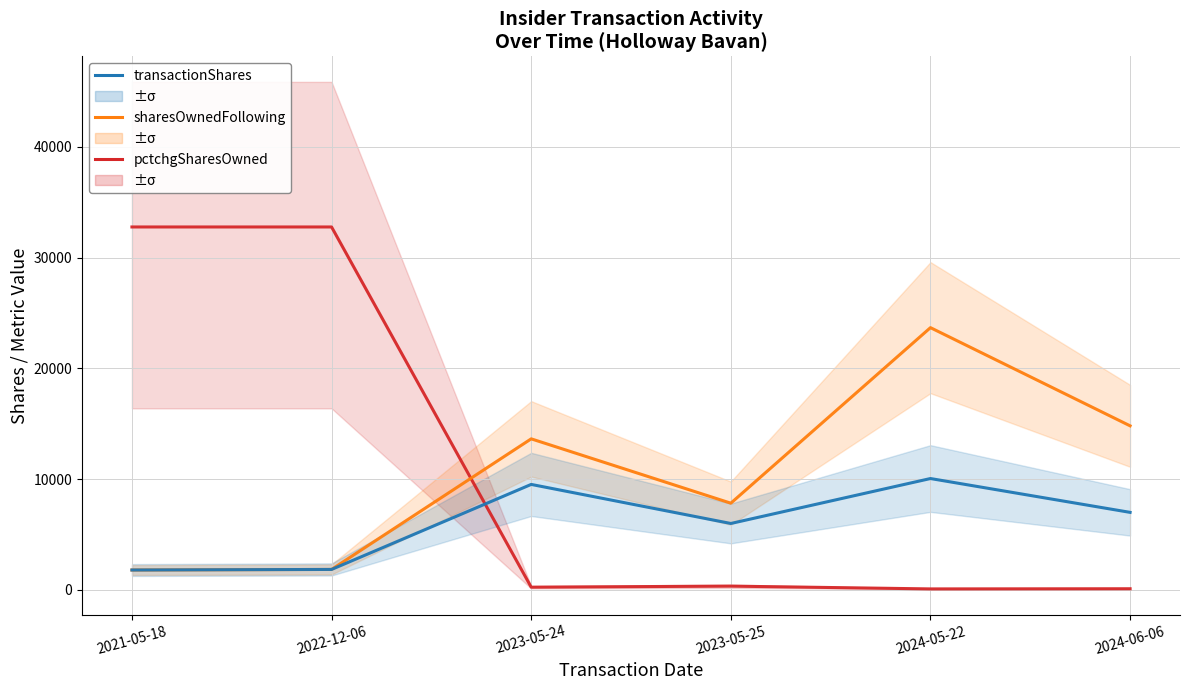

List the labels in order of pctchgSharesOwned value, smallest first.

2024-05-22, 2024-06-06, 2023-05-24, 2023-05-25, 2021-05-18, 2022-12-06